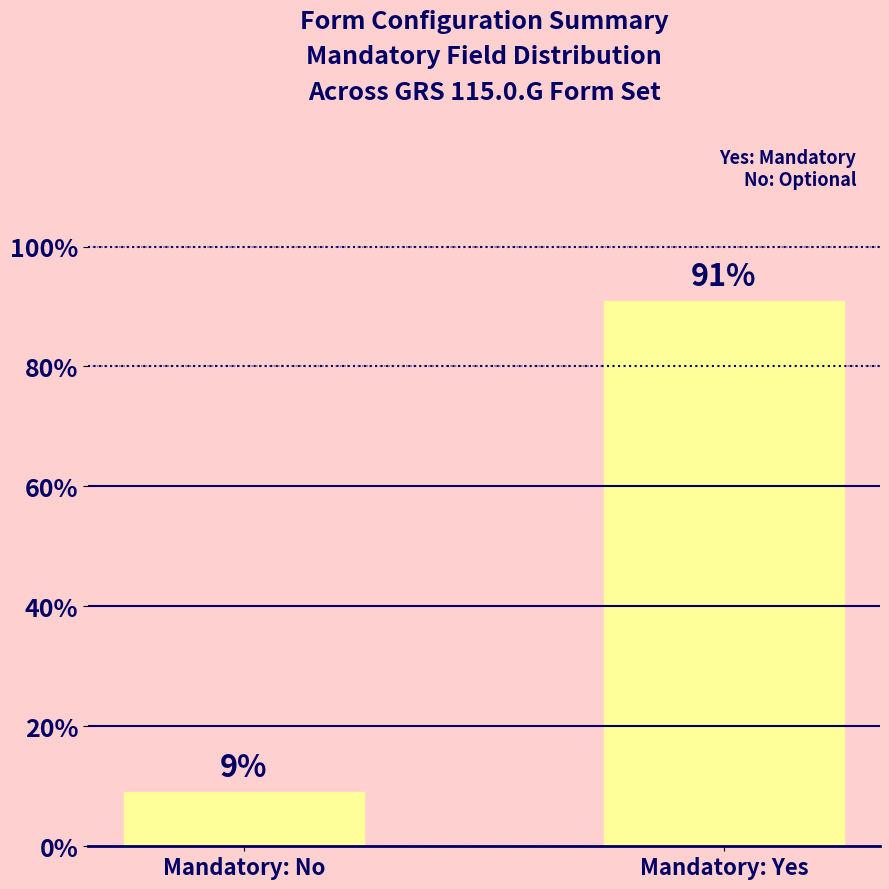

What position from the right is Mandatory: No?

2